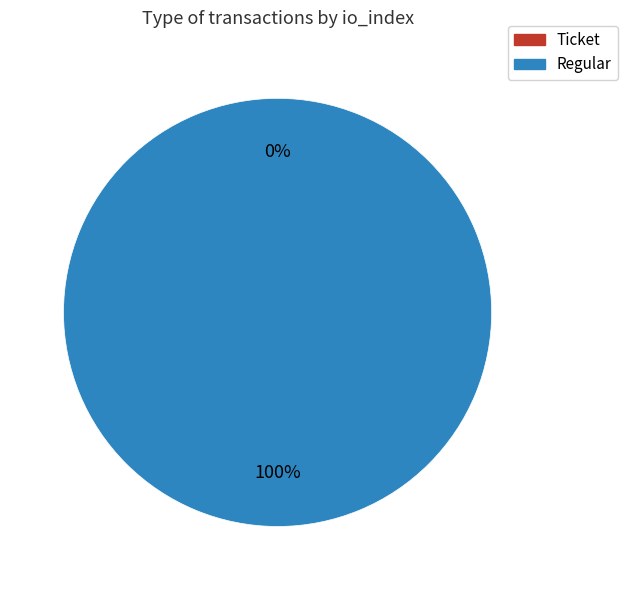

Which category has the biggest portion of the pie?

Regular